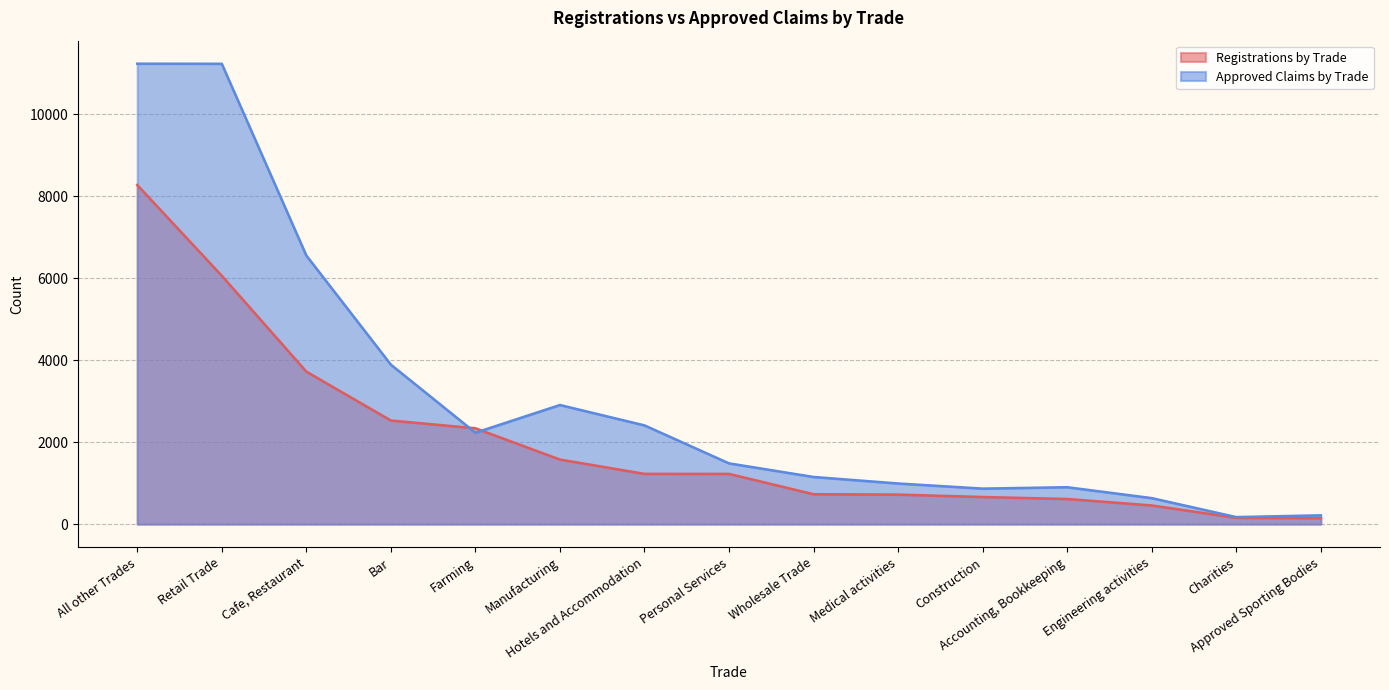

True or false: Approved Claims by Trade has a value of 867 at Construction.

True